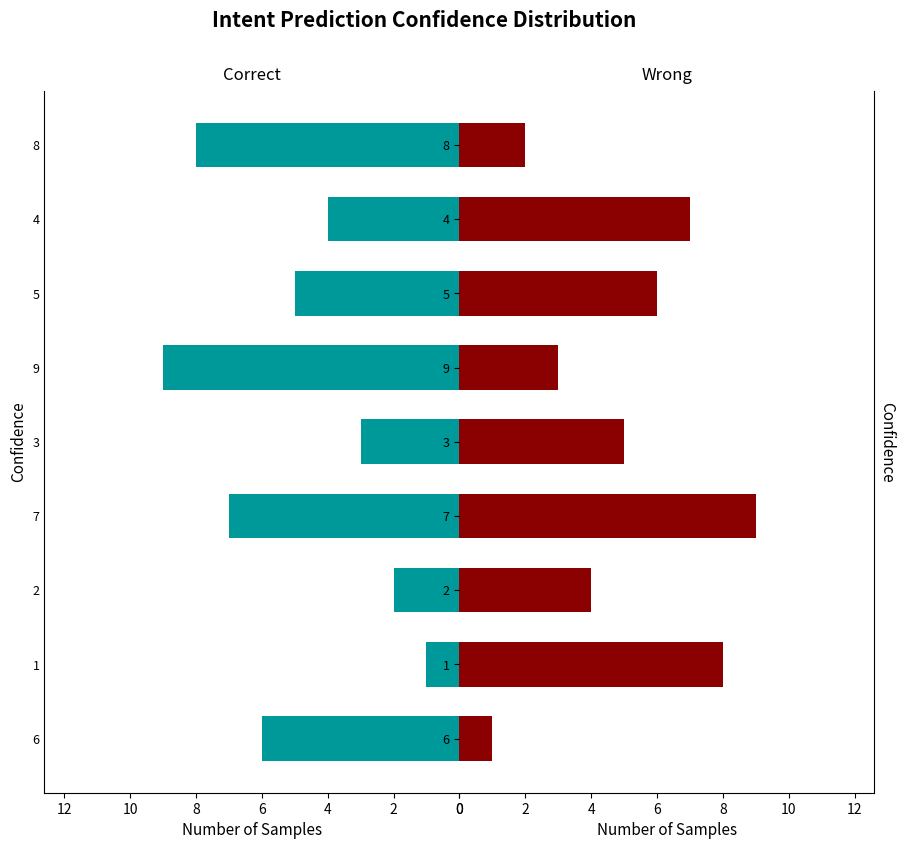

How many bars are there in each group?

2